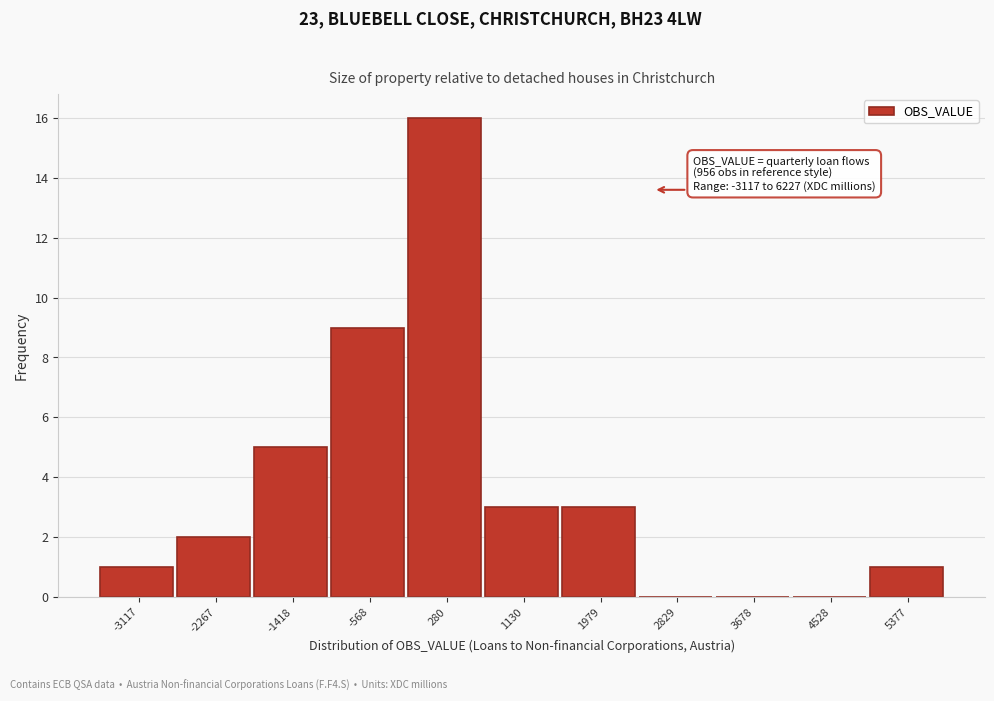

Reading left to right, what are all the values shown in this chart?

-3117=1	-2267=2	-1418=5	-568=9	280=16	1130=3	1979=3	2829=0	3678=0	4528=0	5377=1